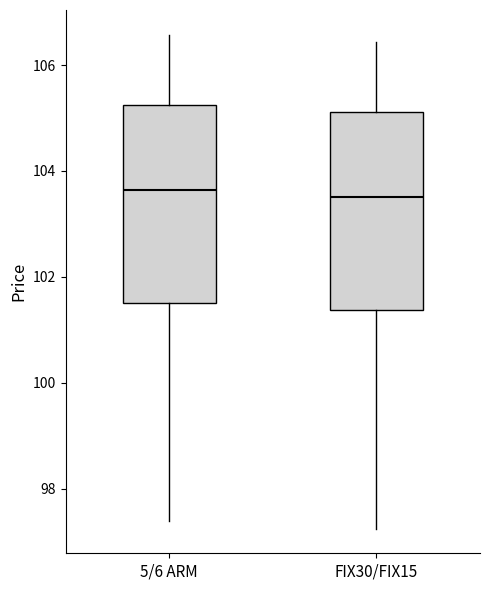

Where does the upper whisker of the box for 5/6 ARM end on the y-axis? The values are not printed on the chart, so give them approximately, as read against the axis.

106.6